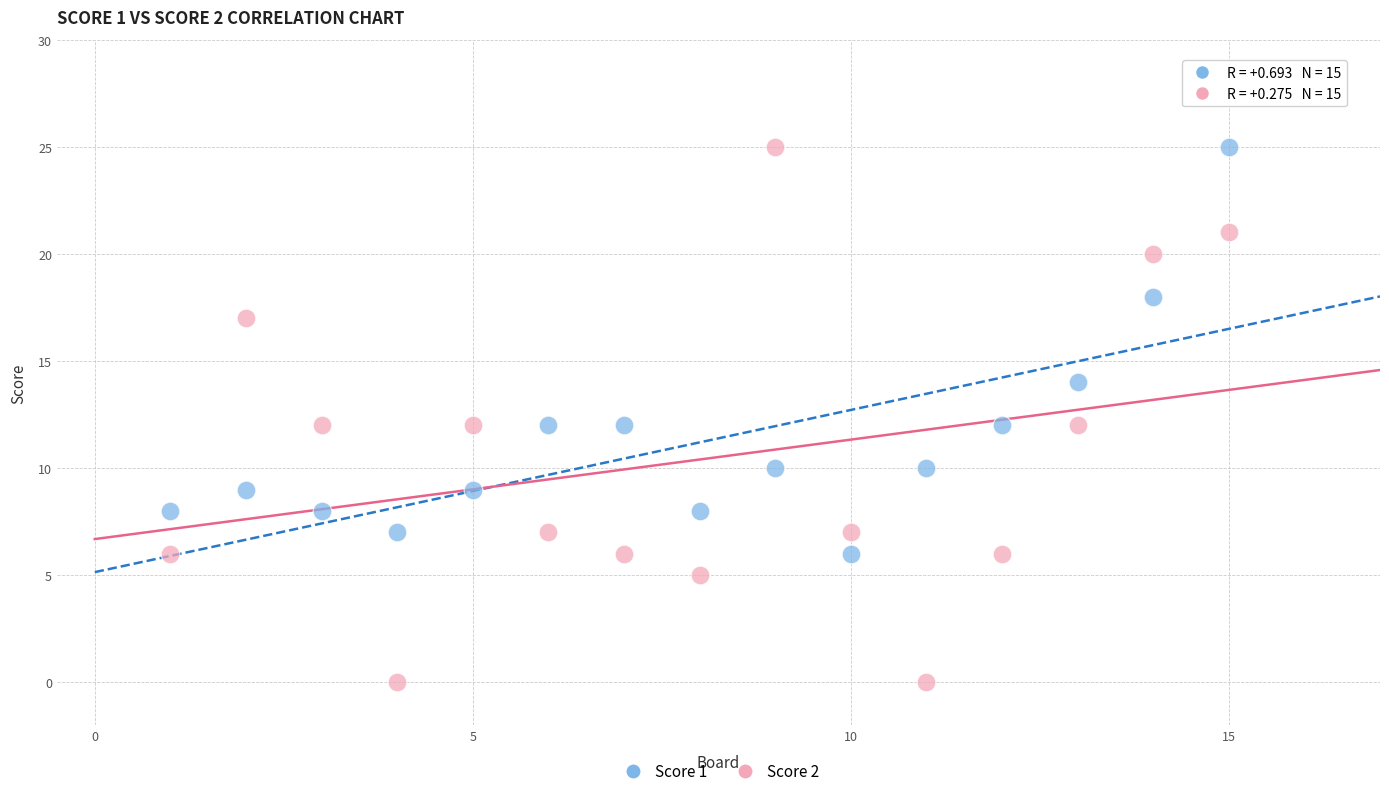

Which series reaches the minimum Y coordinate?

Score 2